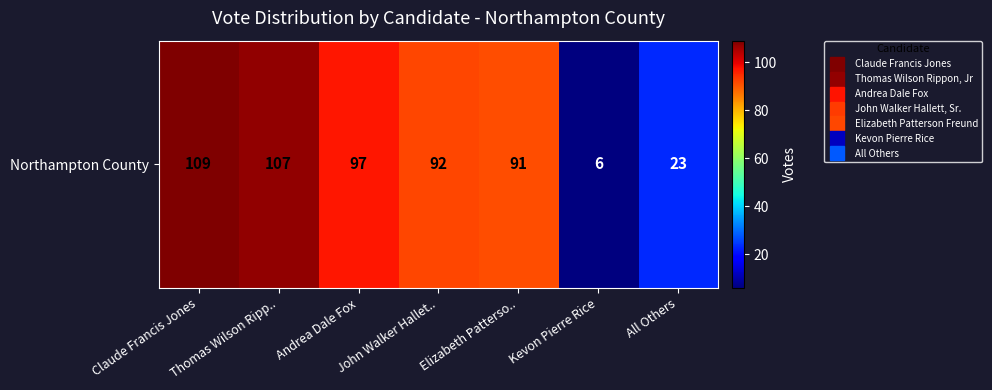

Is it true that the value at All Others is 10?

False